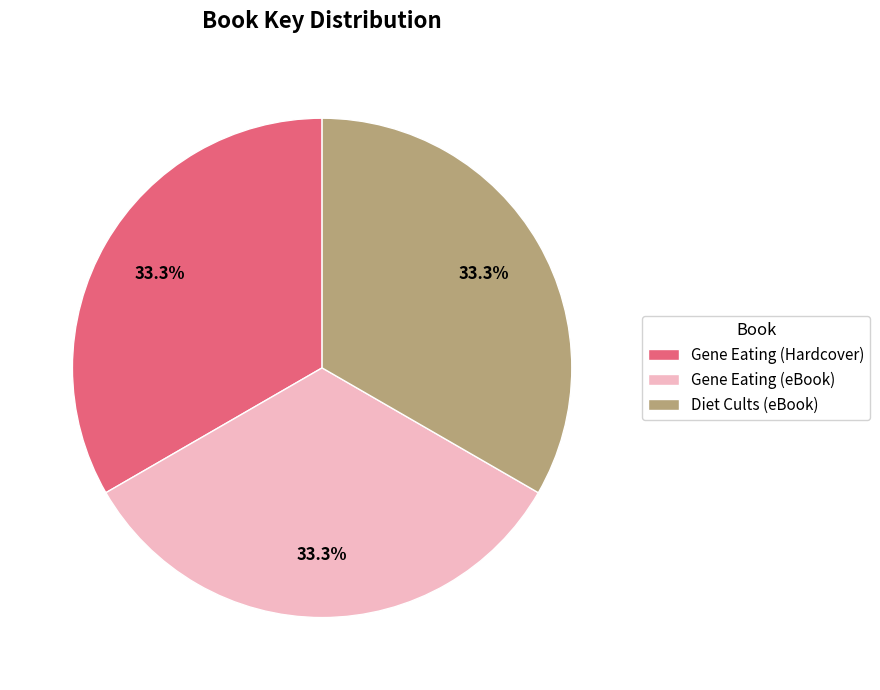

Is there a majority slice in this chart?

No